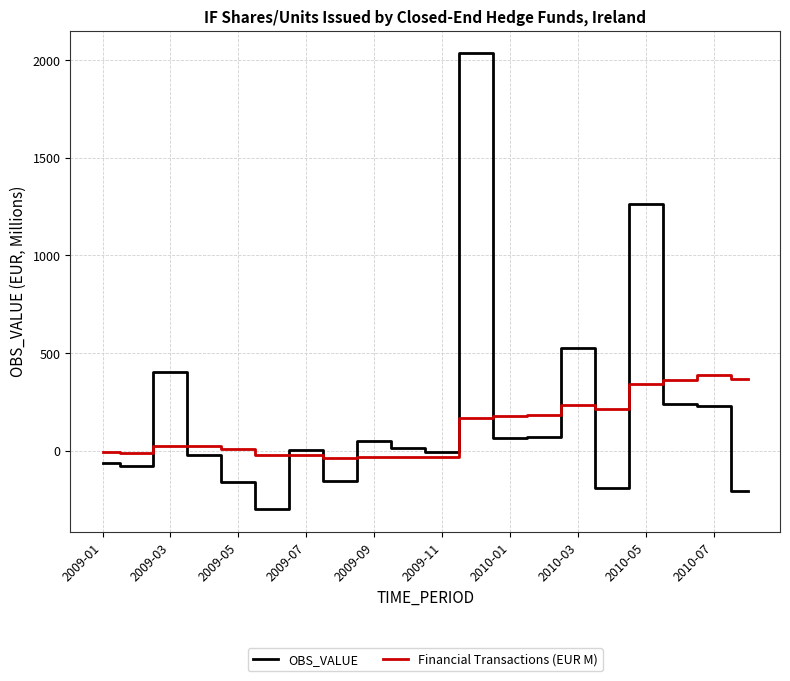

Which series has the largest range (max minus min)?

OBS_VALUE